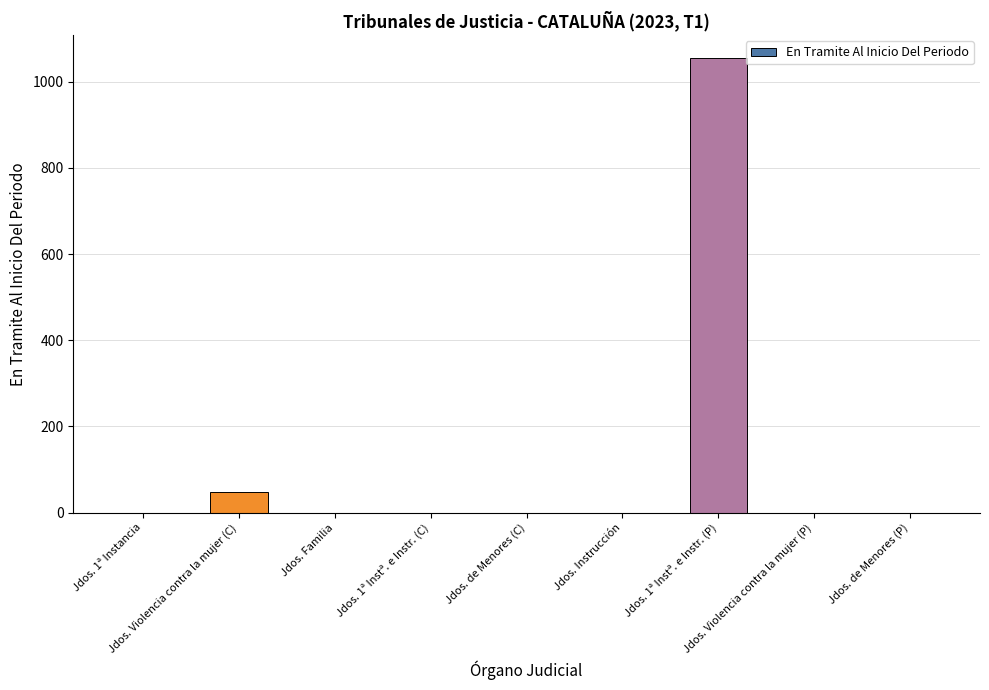

Reading right to left, what are all the values shown in this chart?

0	0	1055	0	0	0	0	48	0